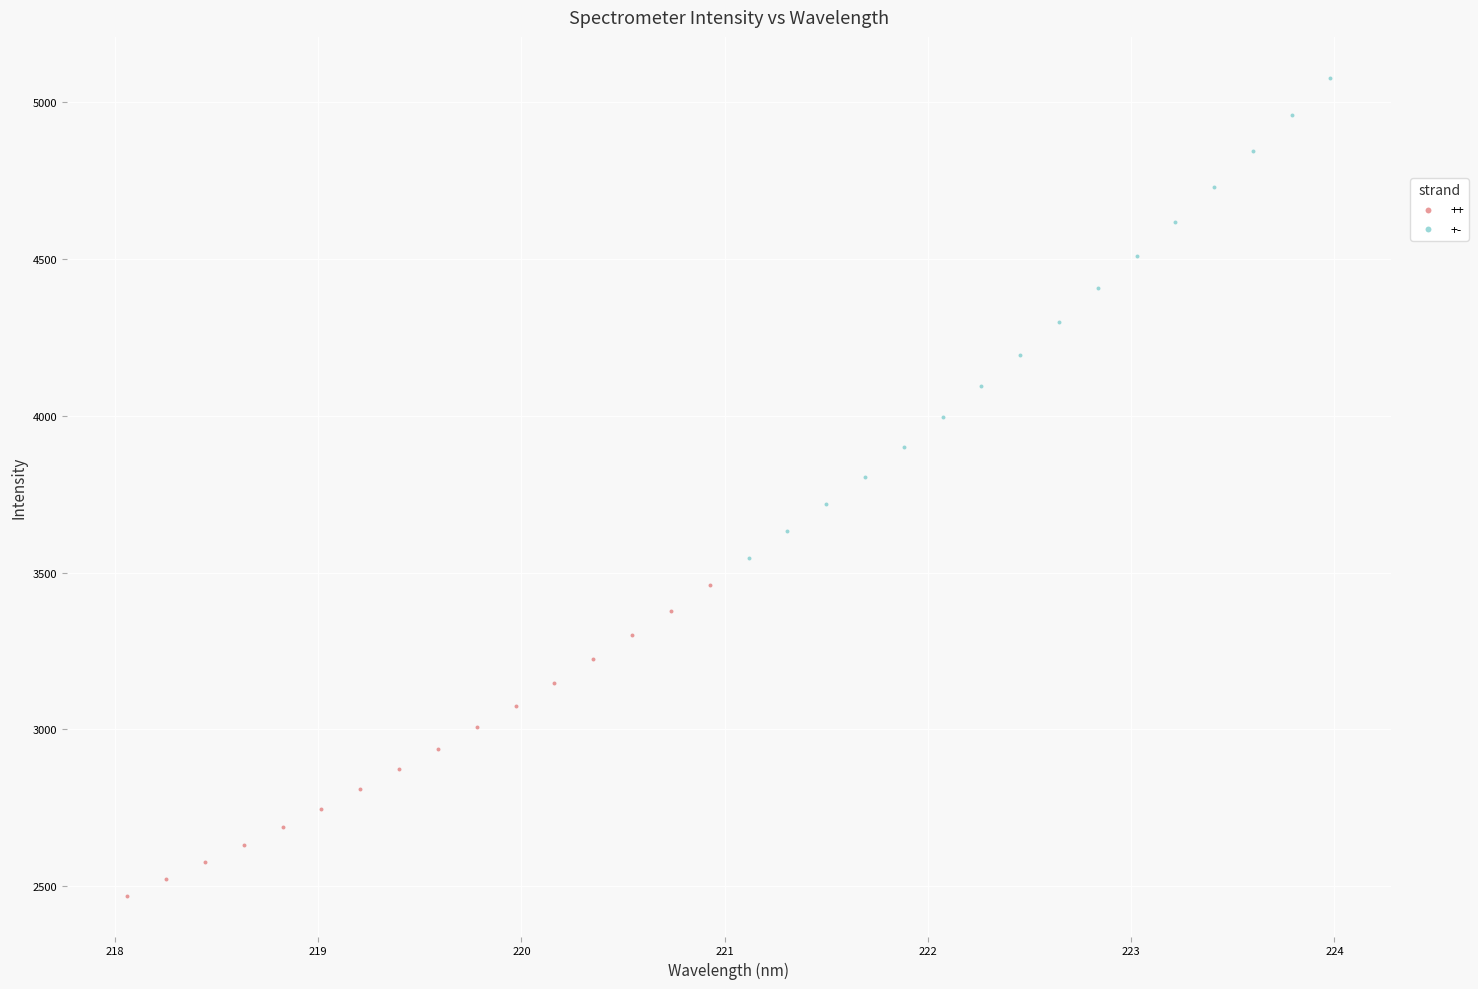

Which series contains the highest Y value?

+-